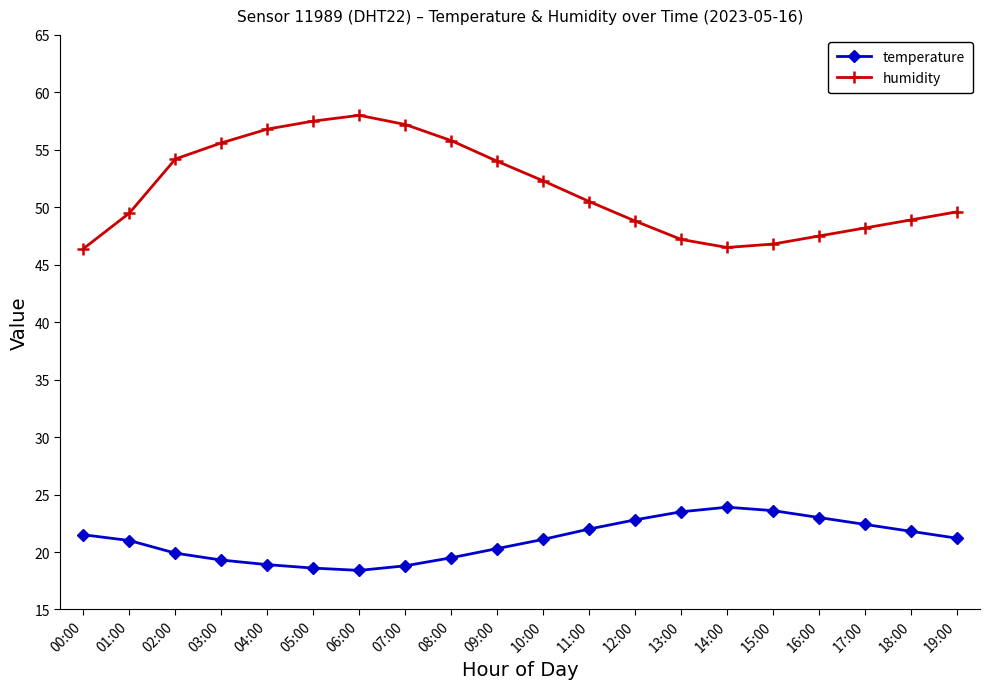

True or false: humidity and temperature intersect in this chart.

False